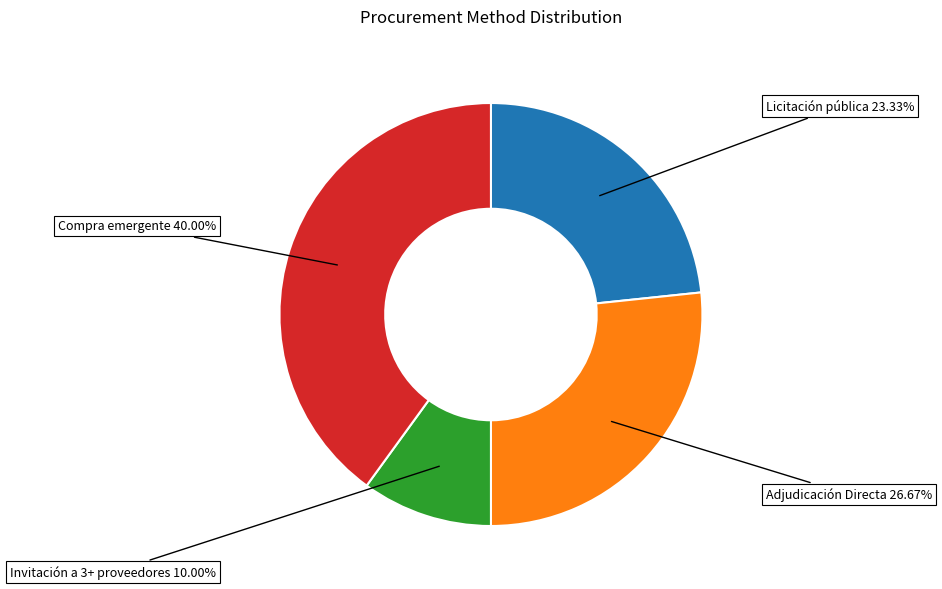

Count the number of slices in the pie.

4